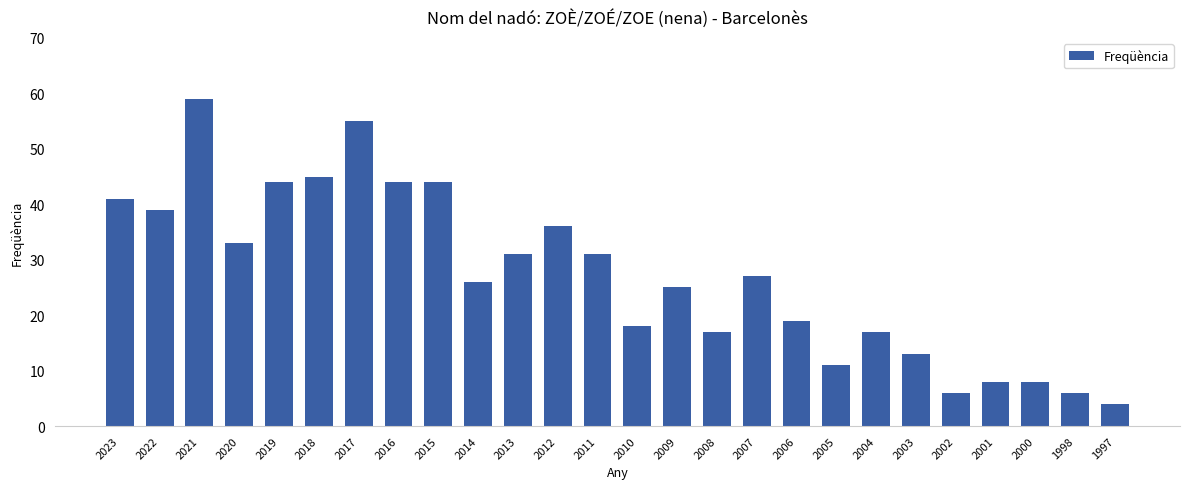

What value does the data have at 2015, to the nearest 10?

40